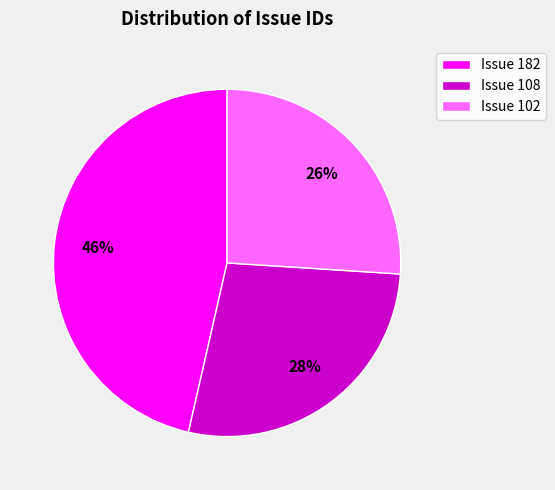

Does any single category account for the majority?

No